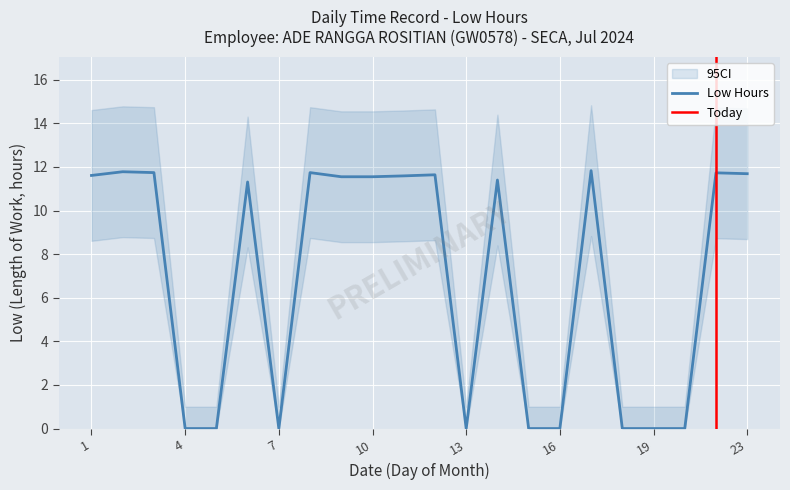

How many positive values are there?

13